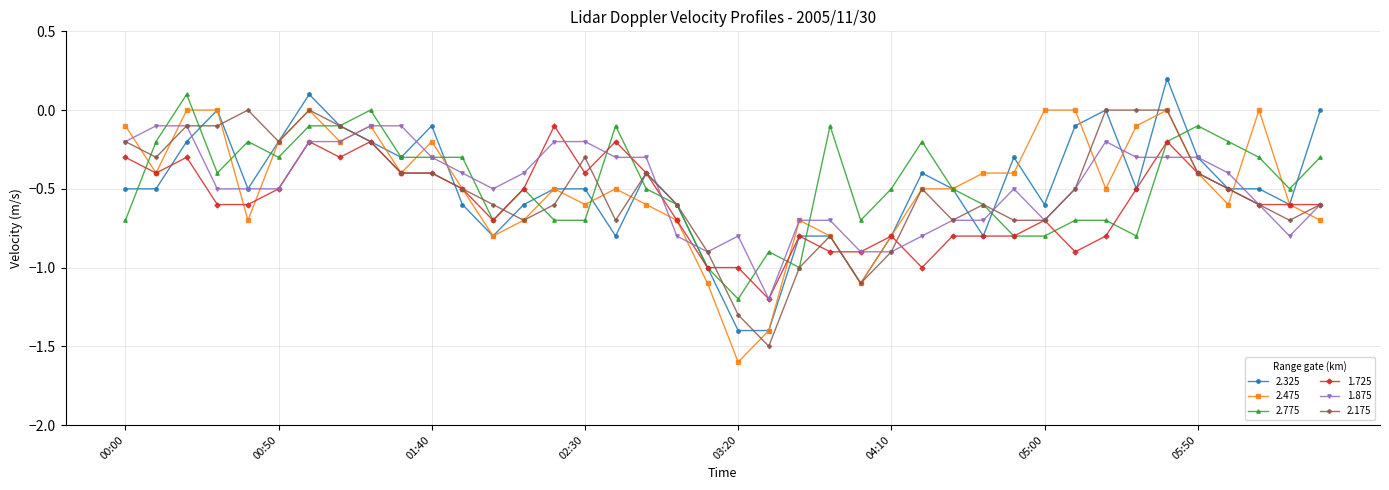

What is the smallest value displayed?

-1.6